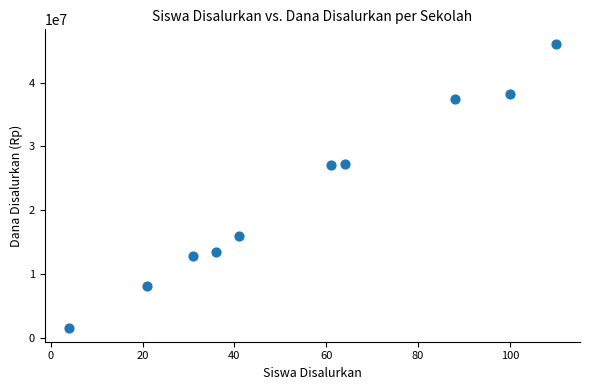

What is the average Y value?

22792500